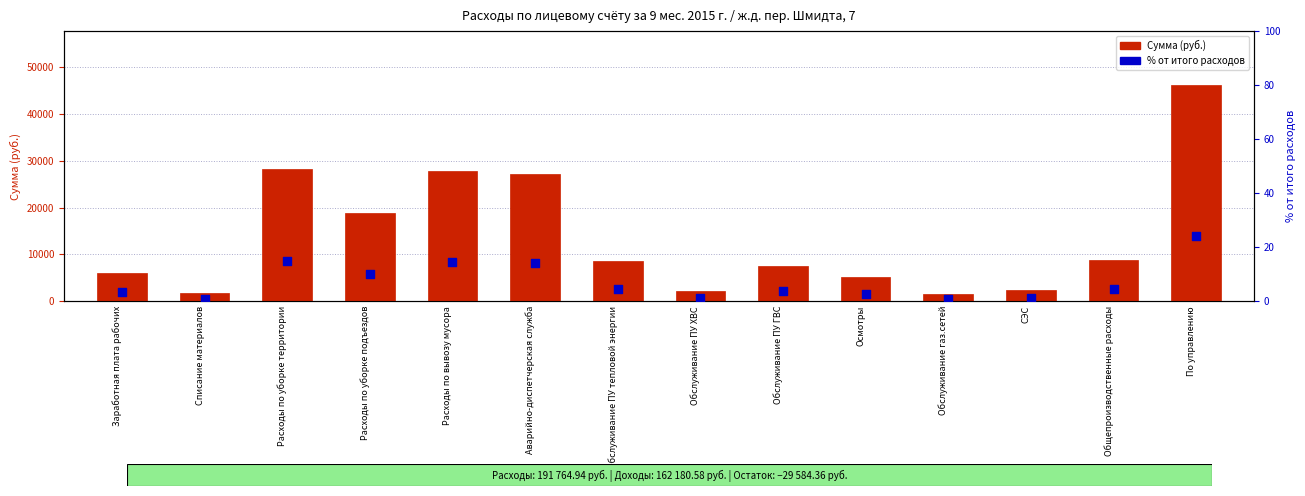

What is the total value across all series at Обслуживание ПУ ГВС?

7425.7